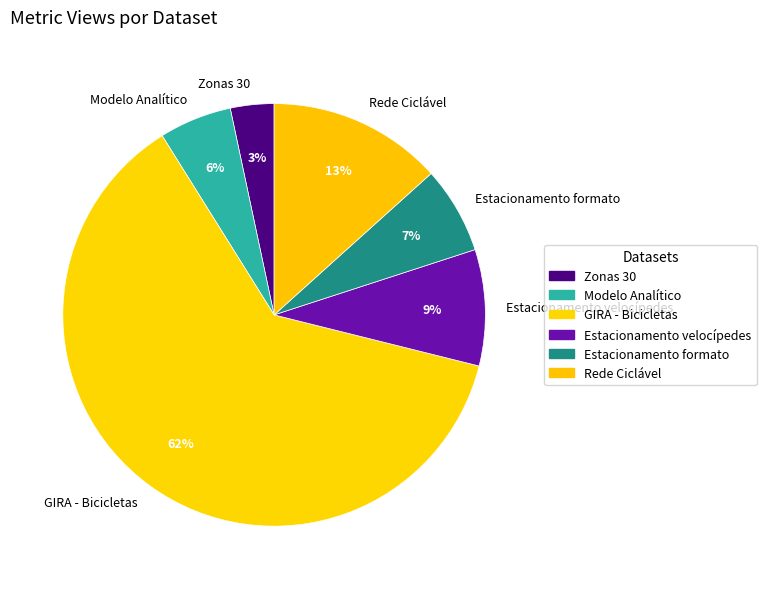

Which category has the smallest portion of the pie?

Zonas 30